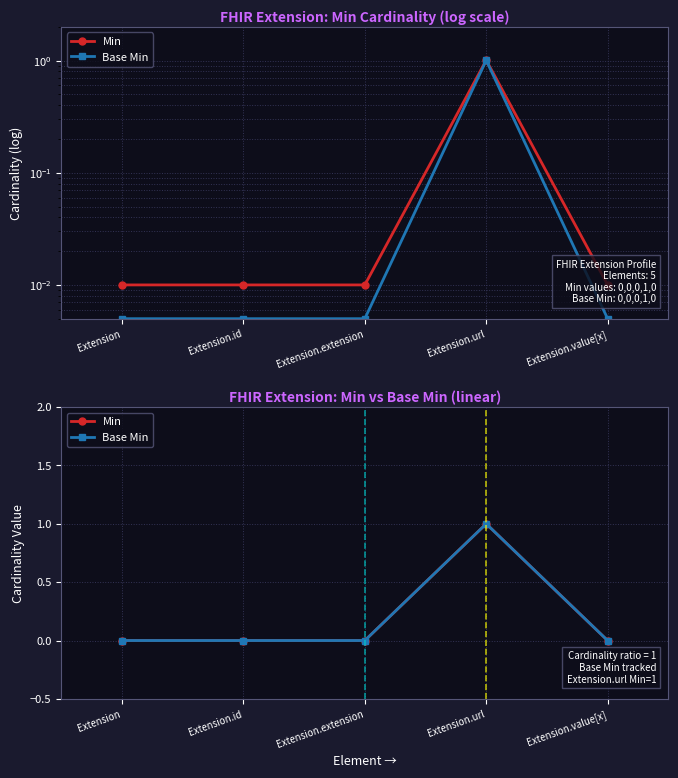

List the labels in order of Base Min value, smallest first.

Extension, Extension.id, Extension.extension, Extension.value[x], Extension.url